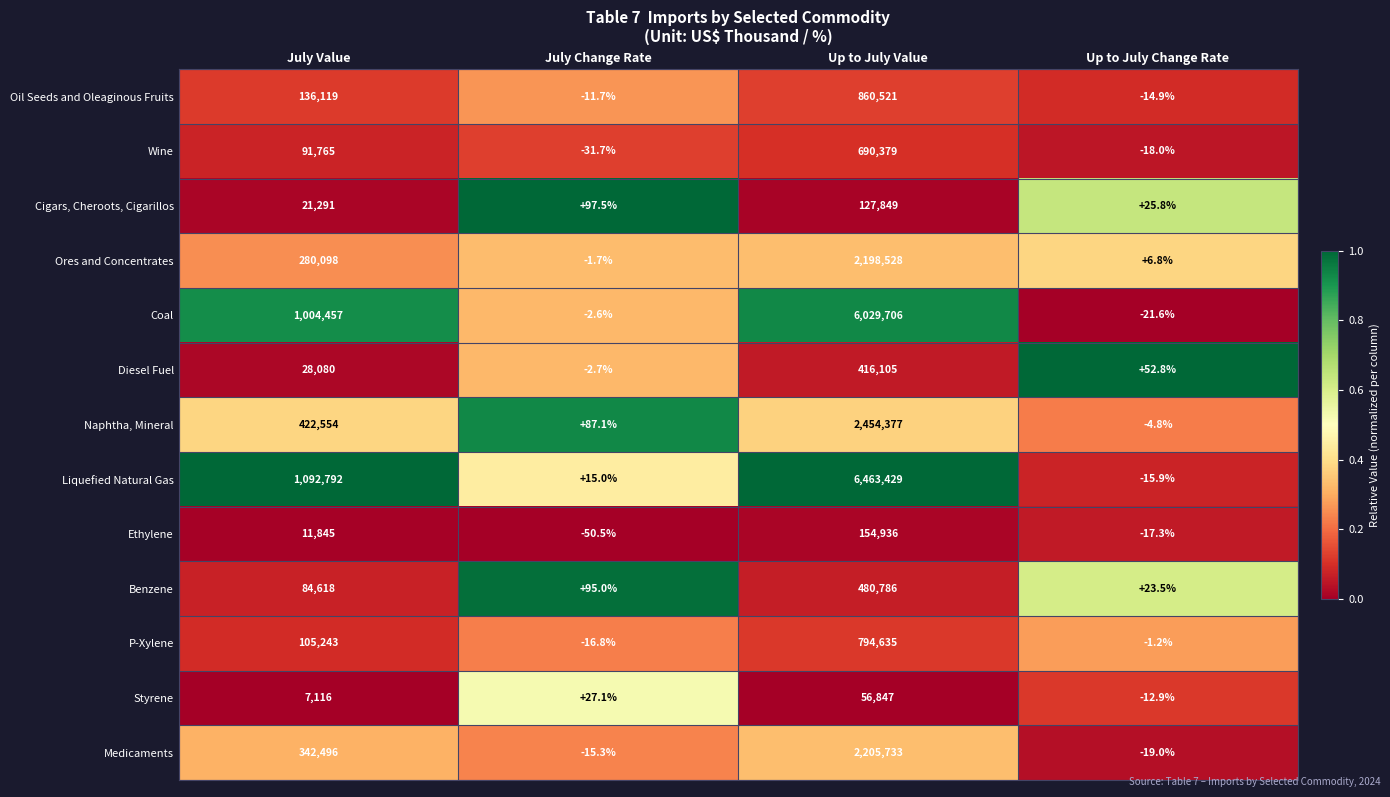

List the series in order of their peak value, highest first.

Liquefied Natural Gas, Coal, Naphtha, Mineral, Medicaments, Ores and Concentrates, Oil Seeds and Oleaginous Fruits, P-Xylene, Wine, Benzene, Diesel Fuel, Ethylene, Cigars, Cheroots, Cigarillos, Styrene